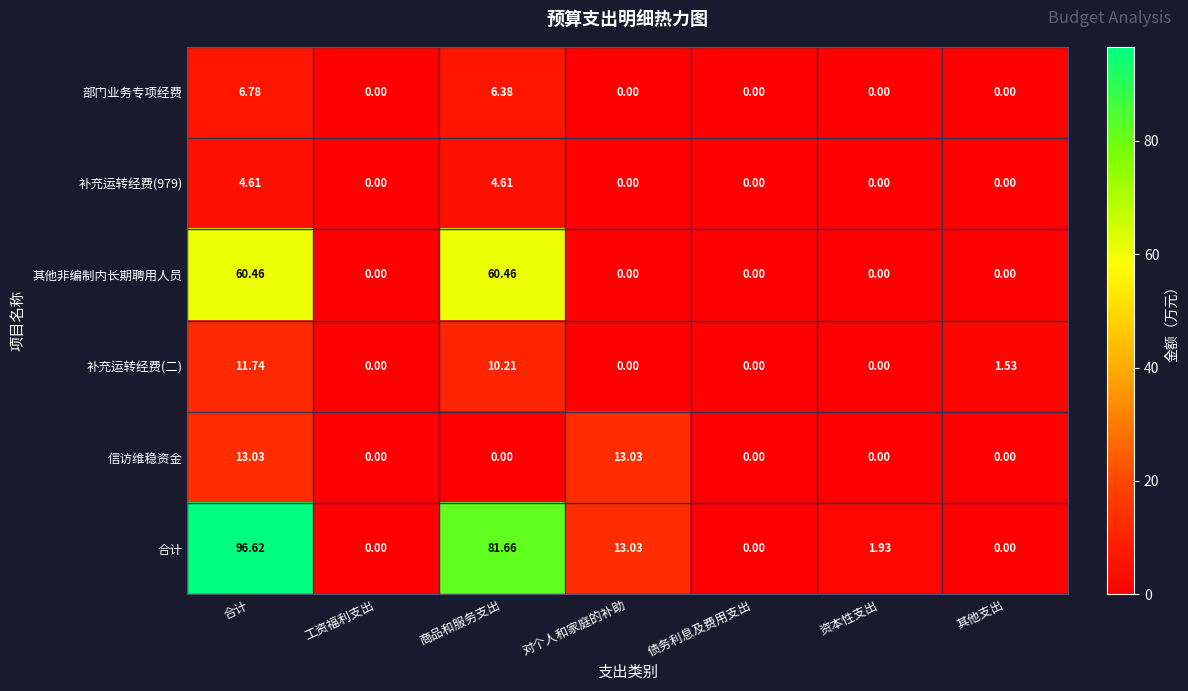

Where is 补充运转经费(二) nearest to the value 5?

其他支出